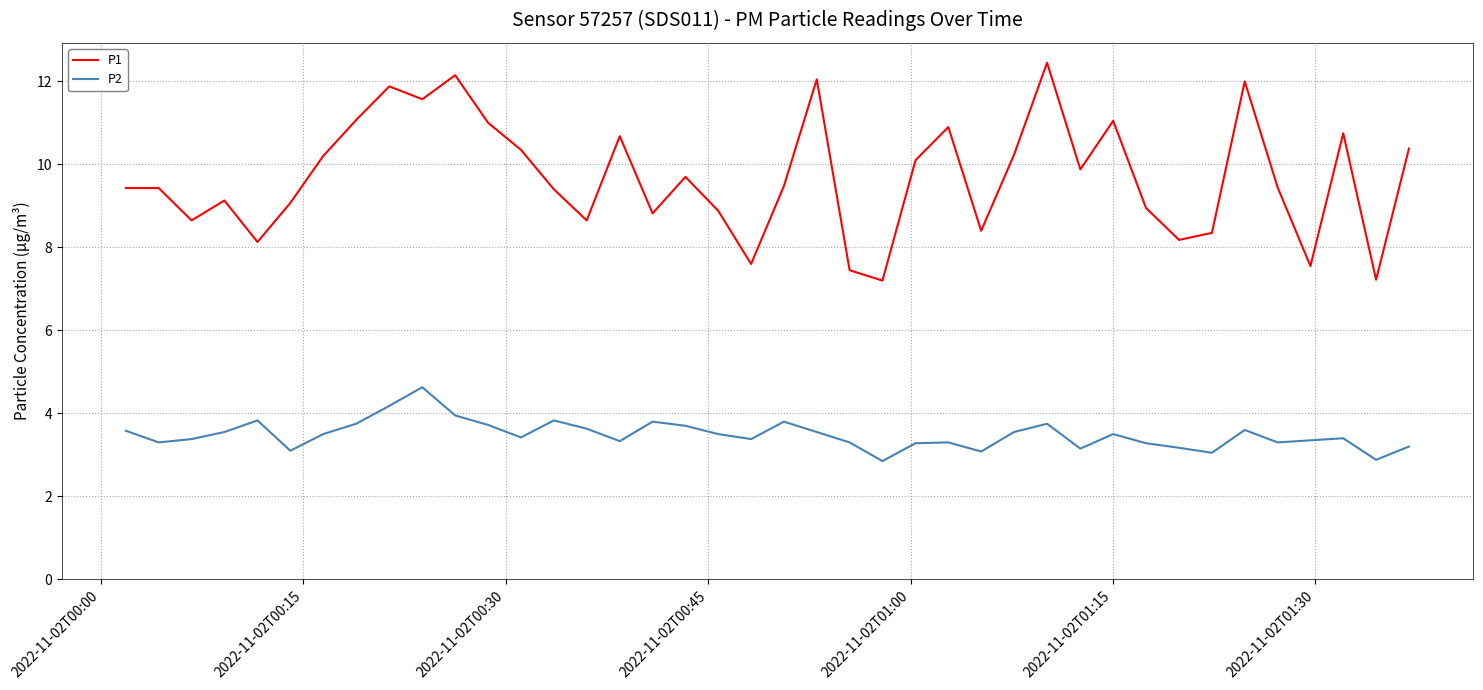

True or false: P2 and P1 cross at least once.

False